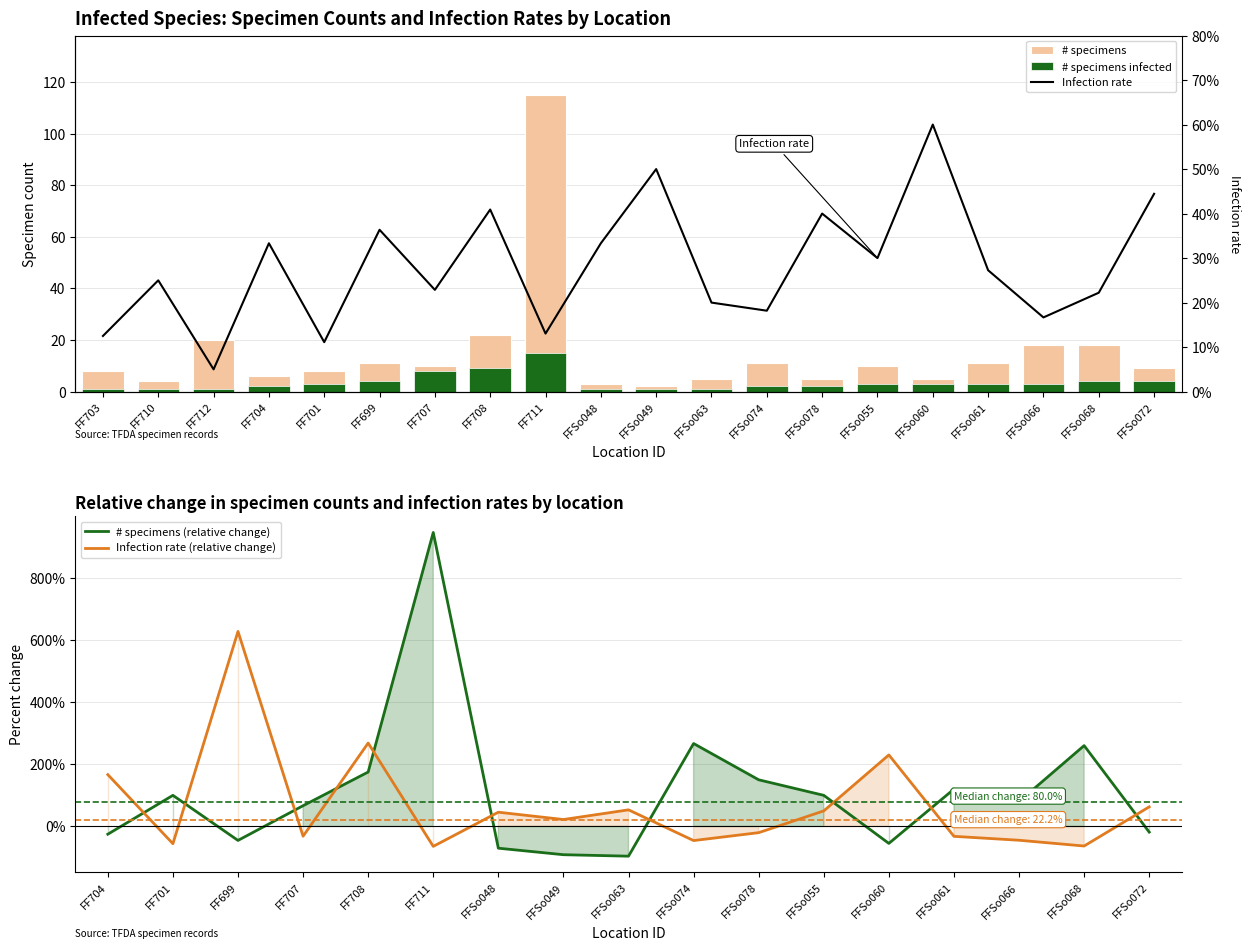

Is the value of # specimens infected at FFSo060 greater than the value of infection rate at FFSo078?

Yes